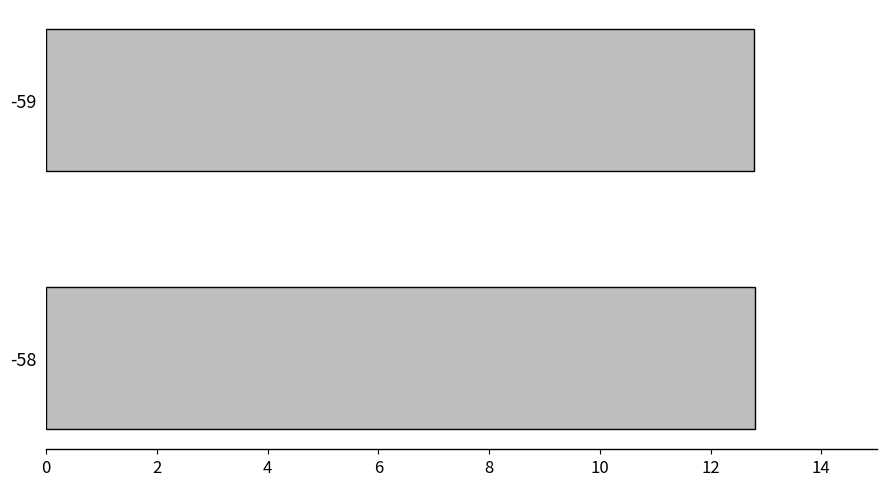

What is the sum of all values?

25.6